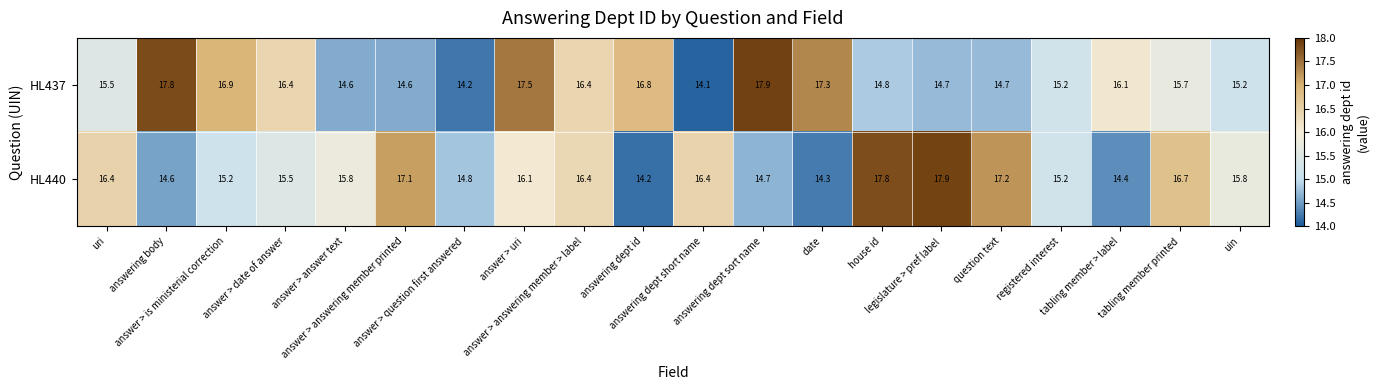

Which series has the widest spread of values?

HL437